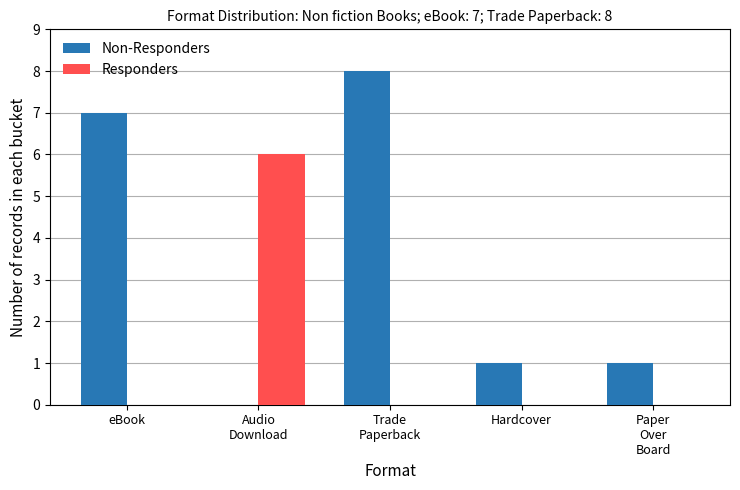

What is the sum of the Non-Responders values at eBook and Hardcover?

8